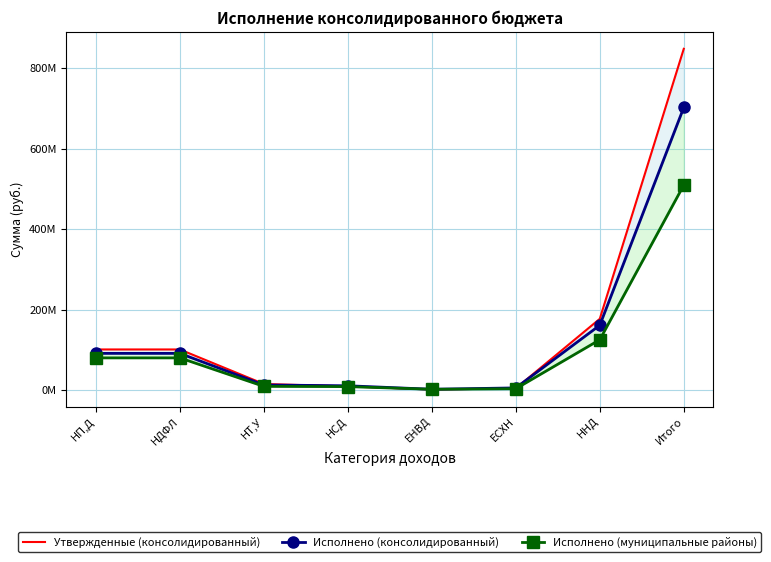

Which has a higher value, ЕНВД or ННД?

ННД